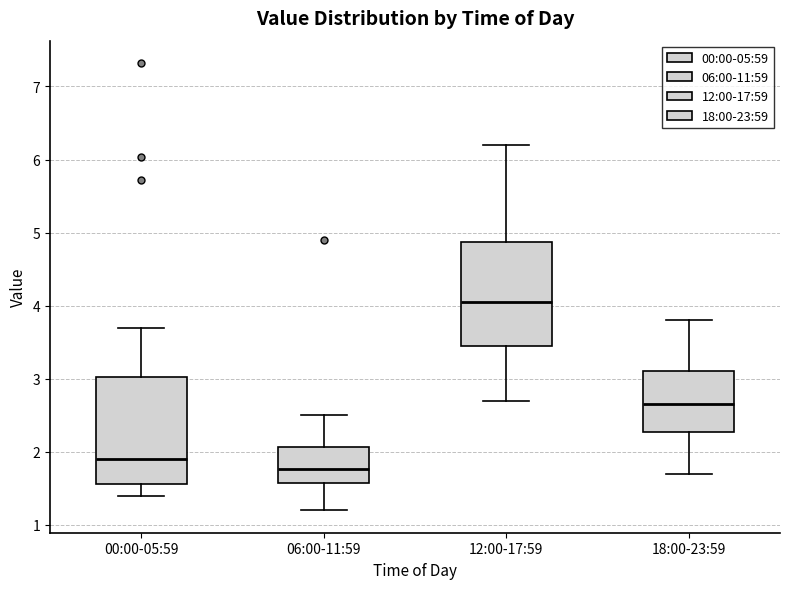

Which box has the highest median line?

12:00-17:59